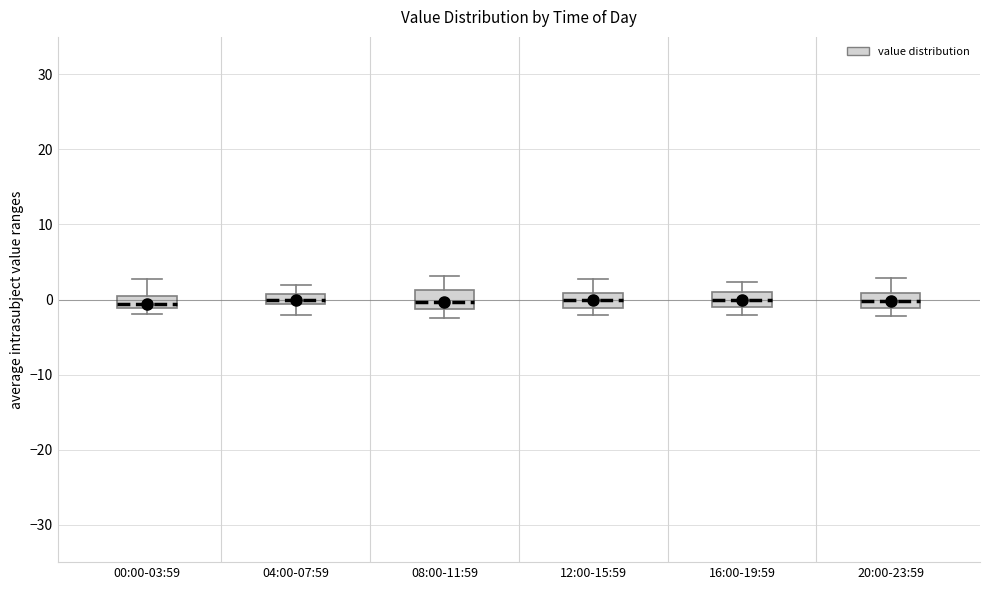

Where is the upper edge of the box for 00:00-03:59 on the y-axis? The values are not printed on the chart, so give them approximately, as read against the axis.

1